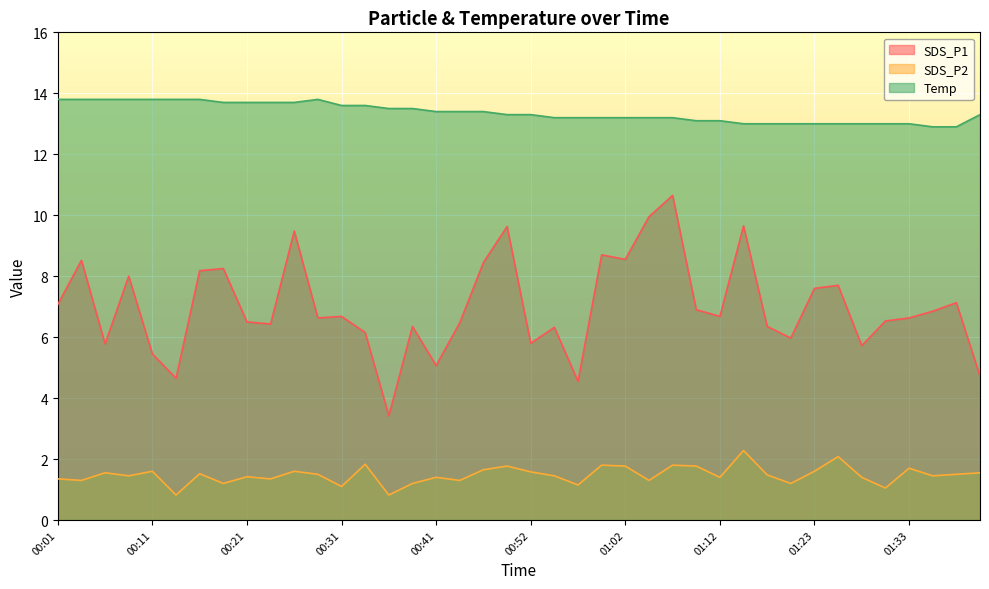

True or false: SDS_P2 and Temp cross at least once.

False